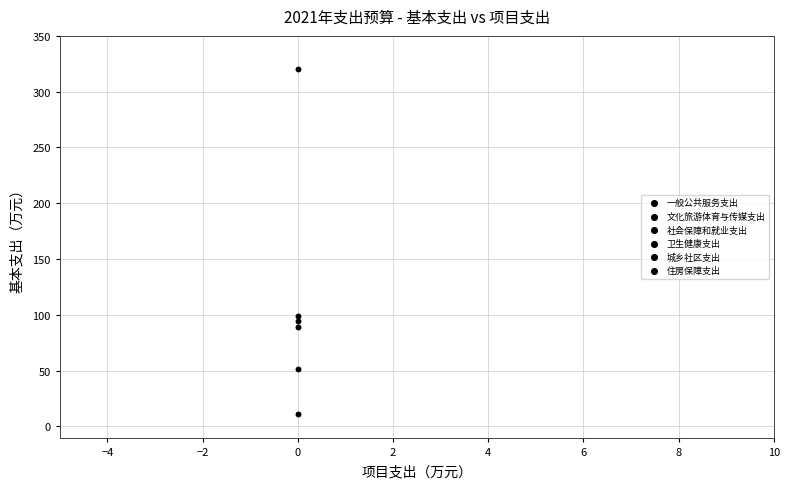

How many data points are displayed?

6